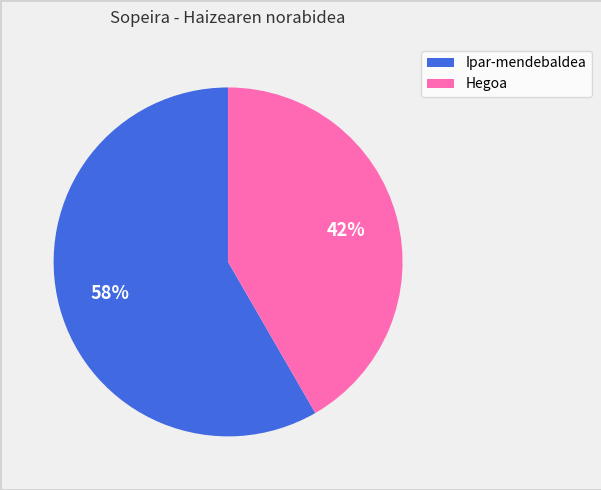

Which category accounts for the majority?

Ipar-mendebaldea